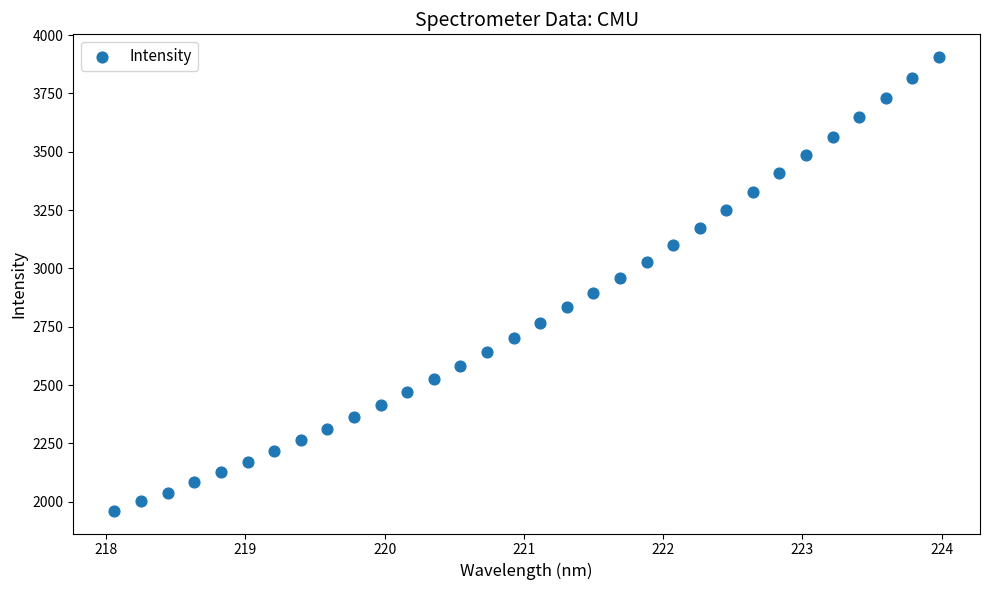

What is the range of Y values (max minus min)?

1945.3